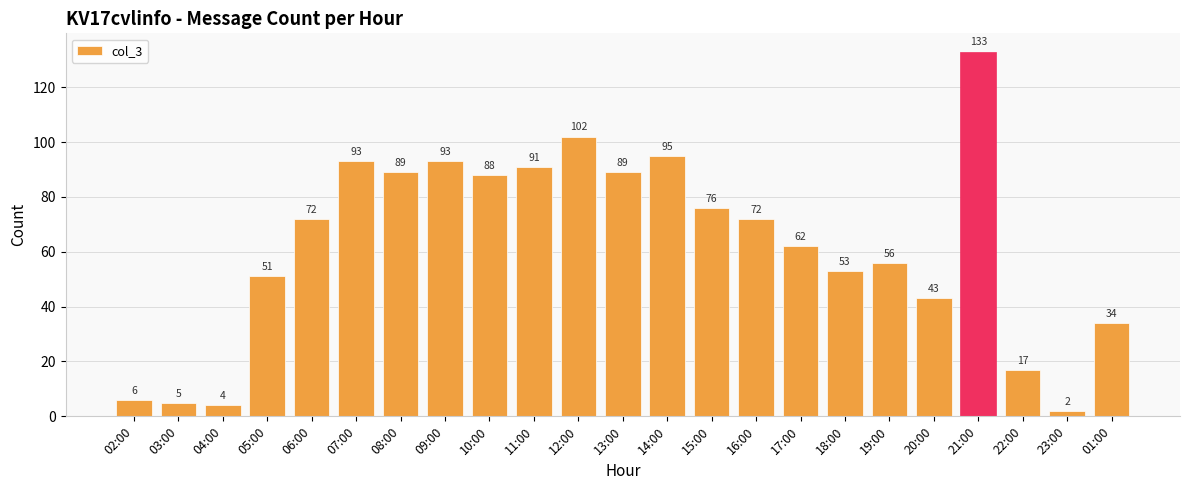

Is it true that the value at 19:00 is 84?

False